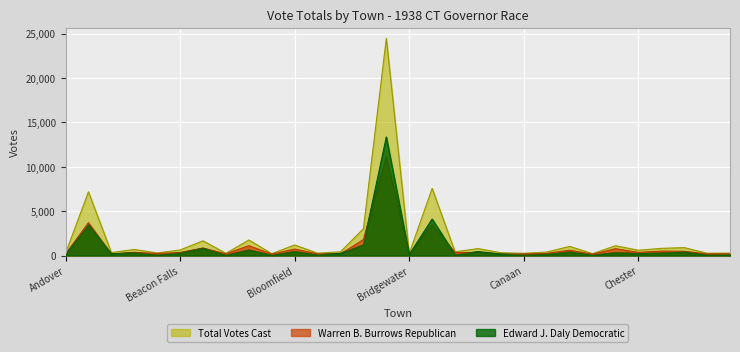

Where is the first local maximum for Edward J. Daly Democratic?

Ansonia